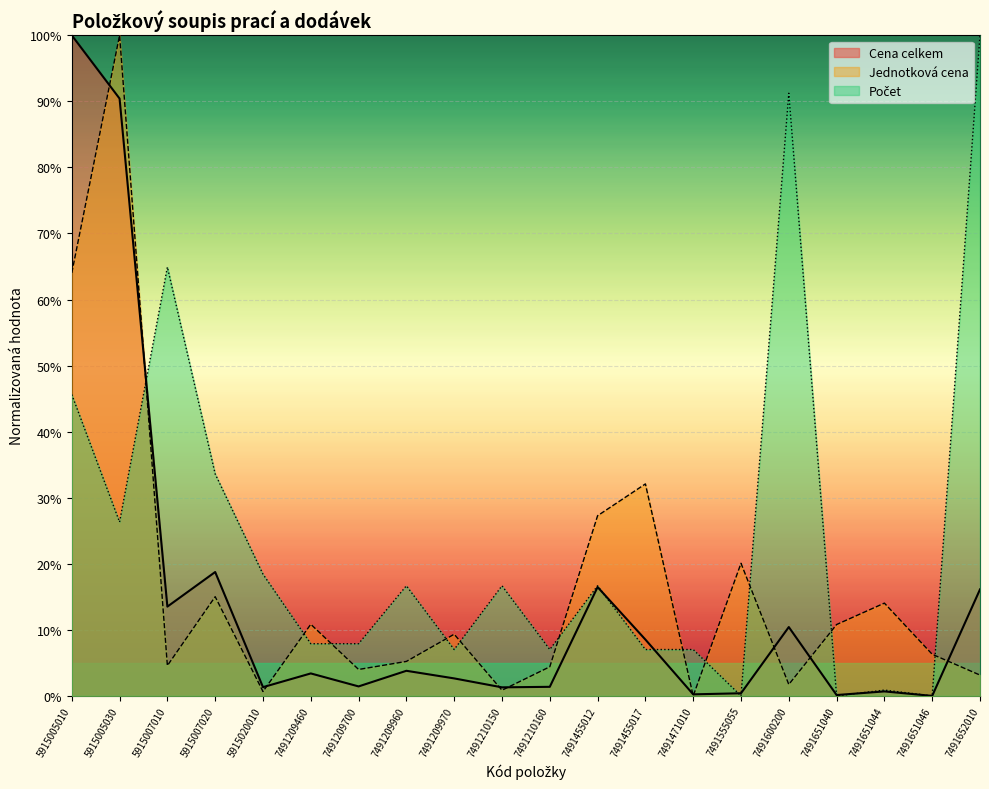

How many lines are shown in the chart?

3